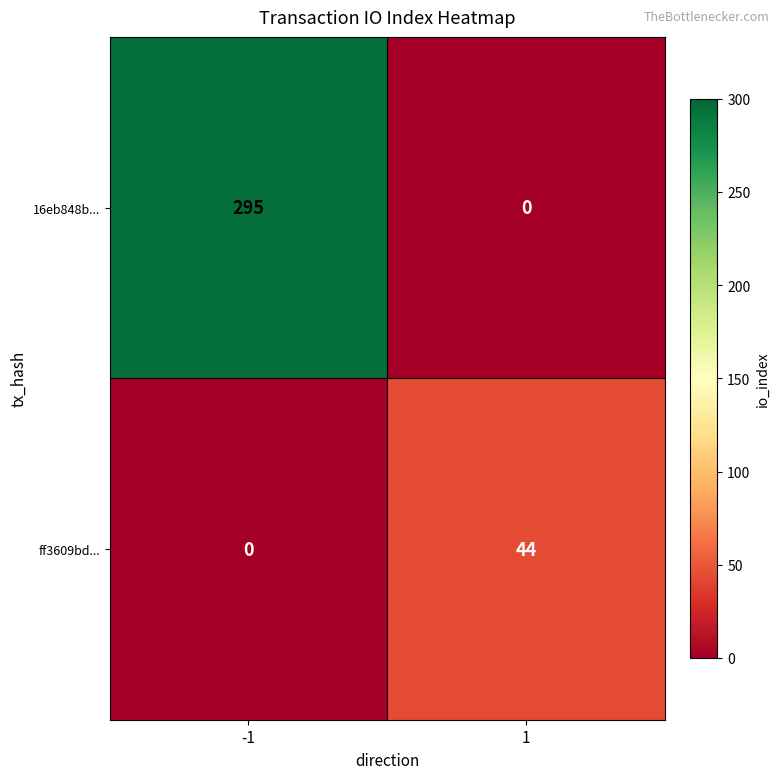

How many series are shown in this chart?

2